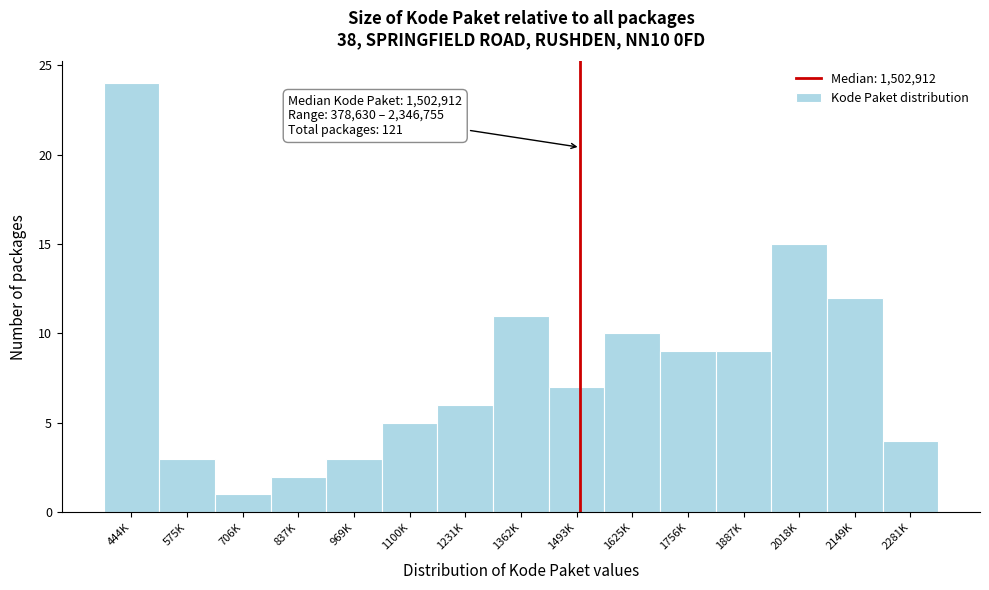

Reading left to right, what are all the values shown in this chart?

24	3	1	2	3	5	6	11	7	10	9	9	15	12	4